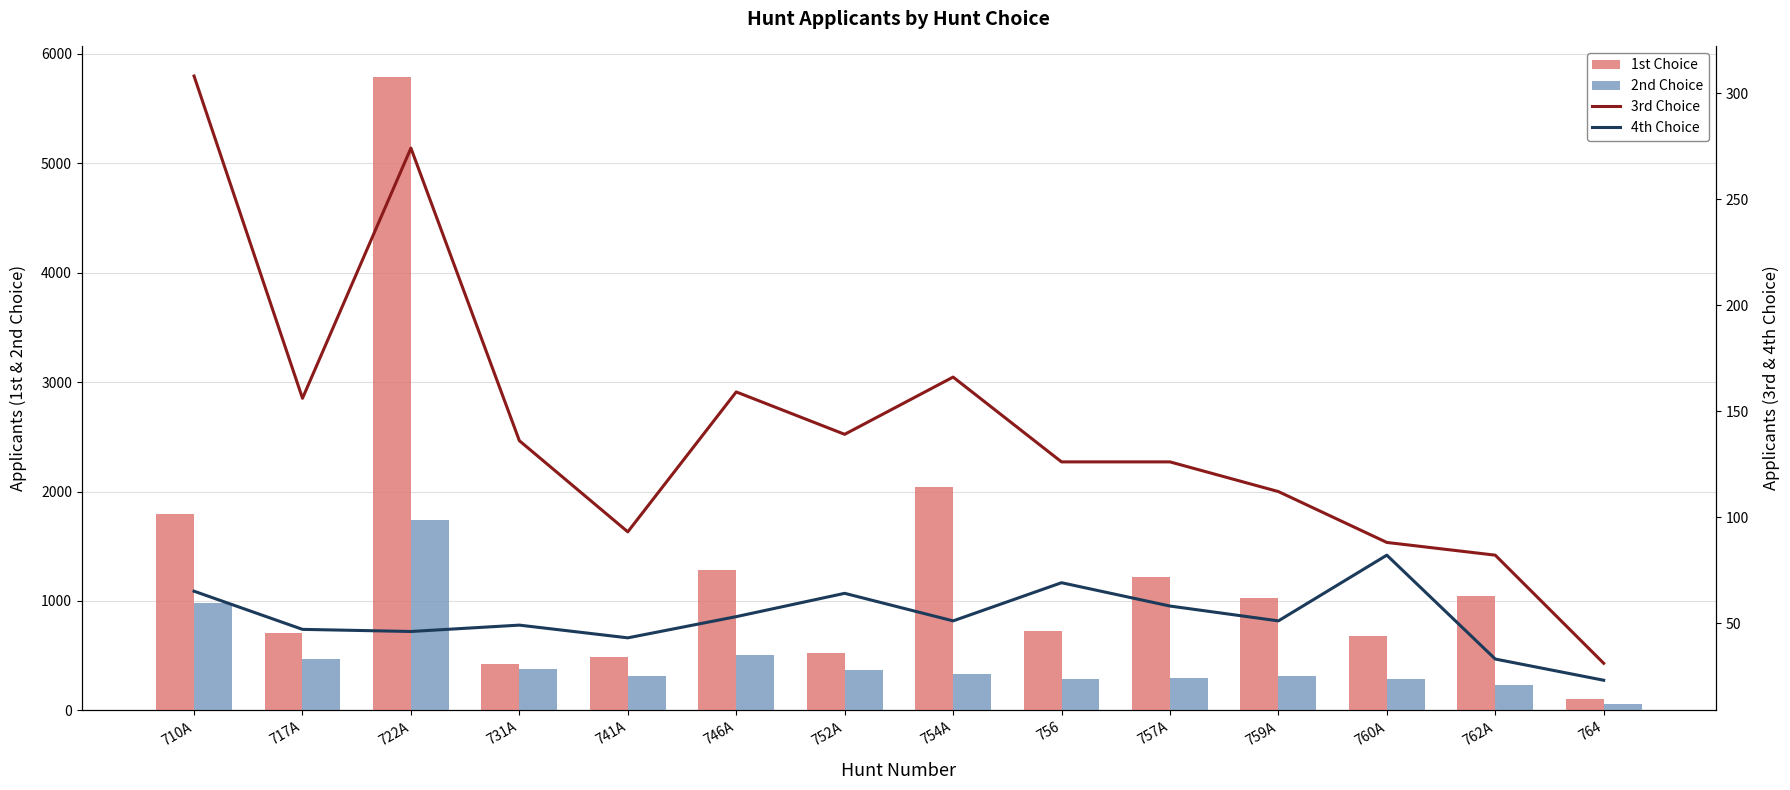

The value of 2nd Choice at 764 is 18. True or false?

False